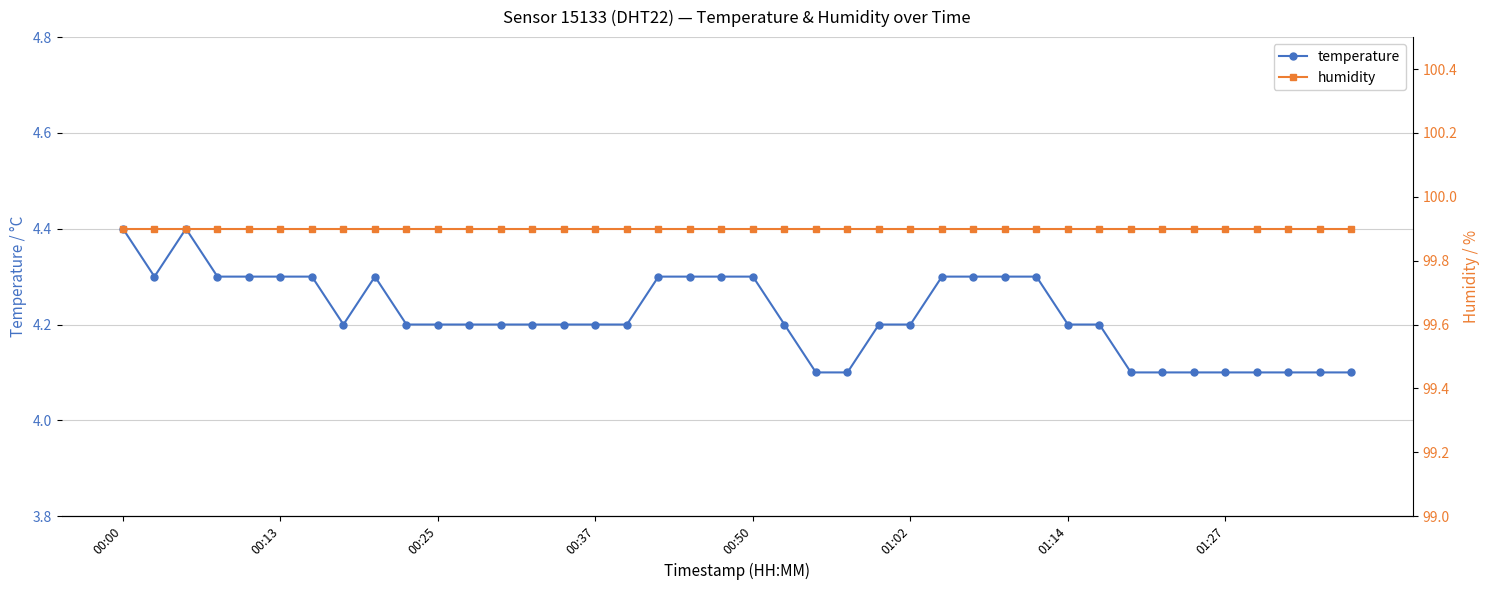

Rank the series by their maximum value, from highest to lowest.

humidity, temperature